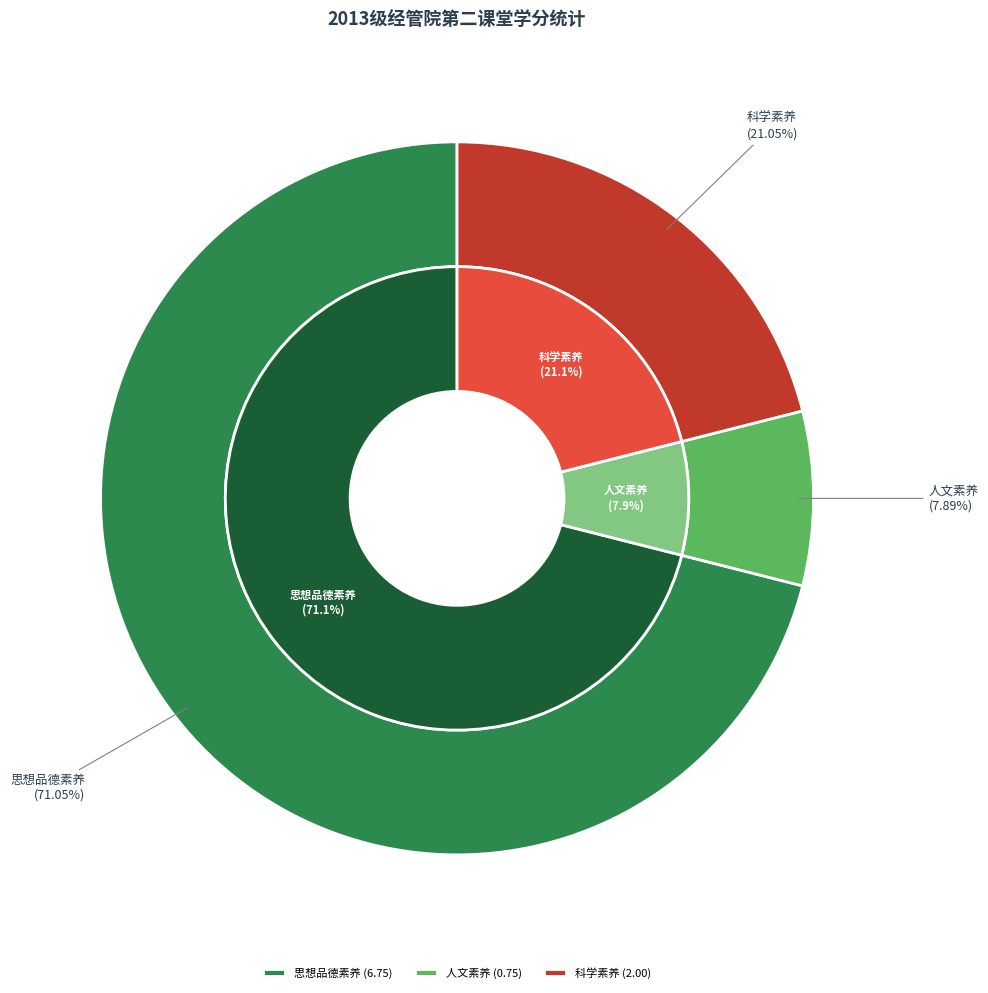

True or false: 7 accounts for 0% of the total.

True